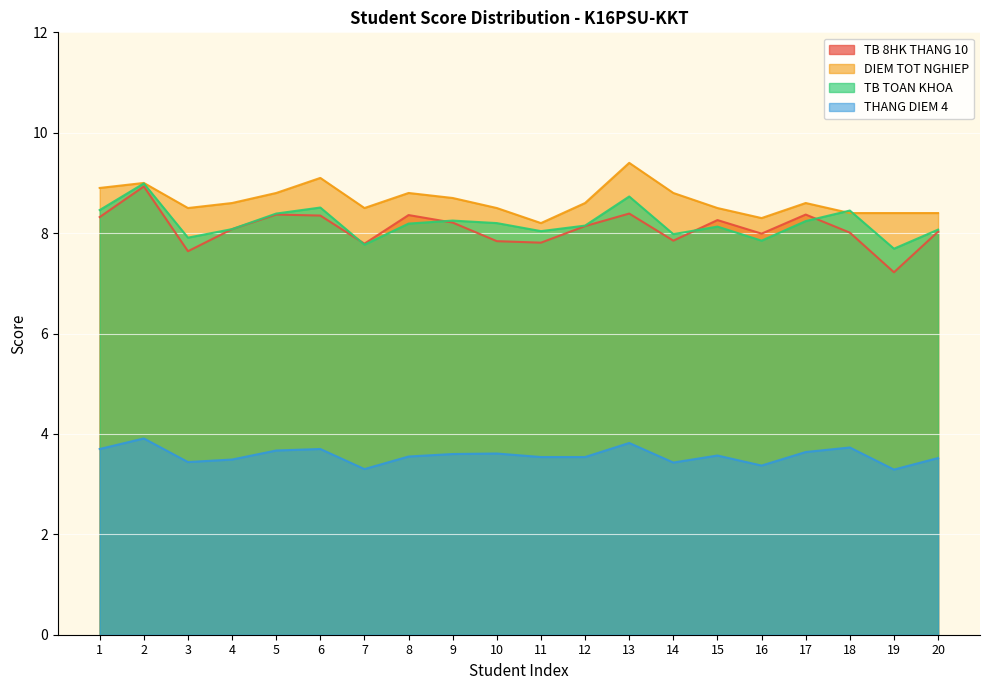

At which label does THANG DIEM 4 reach its peak?

2